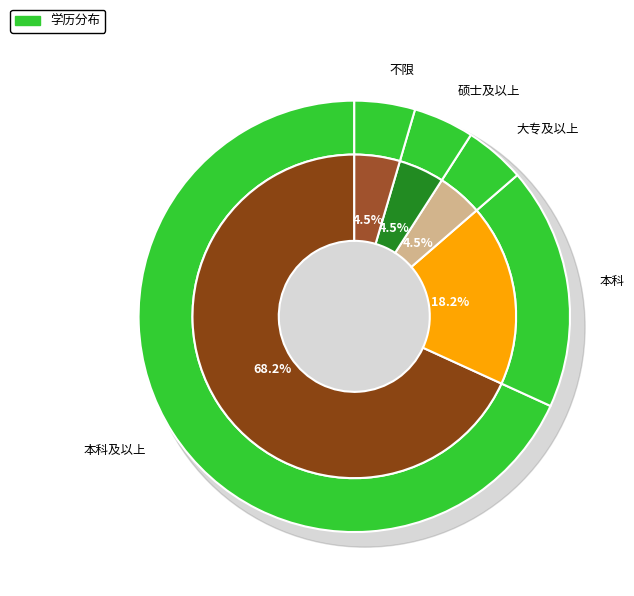

What percentage is the 不限 slice, to the nearest percent?

5%